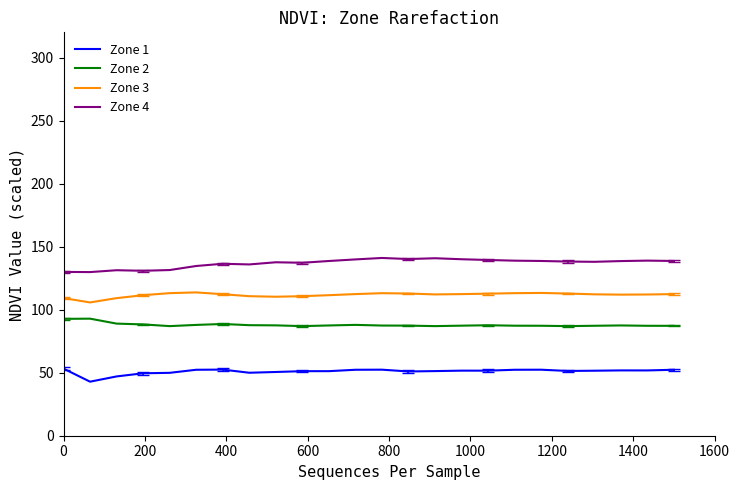

True or false: Zone 4 and Zone 3 intersect in this chart.

False